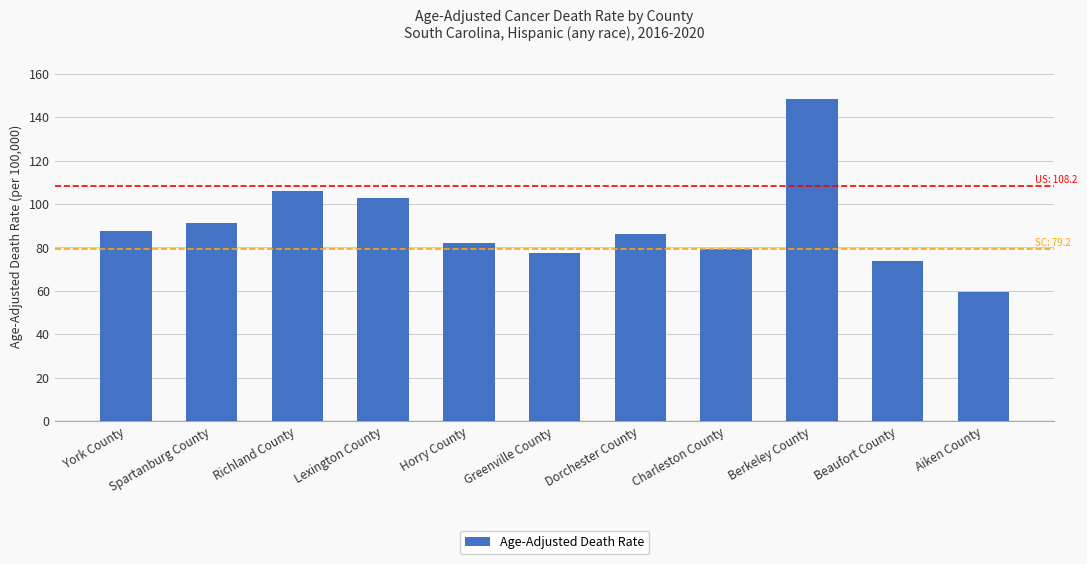

What is the difference between the values at Berkeley County and Aiken County?

88.8